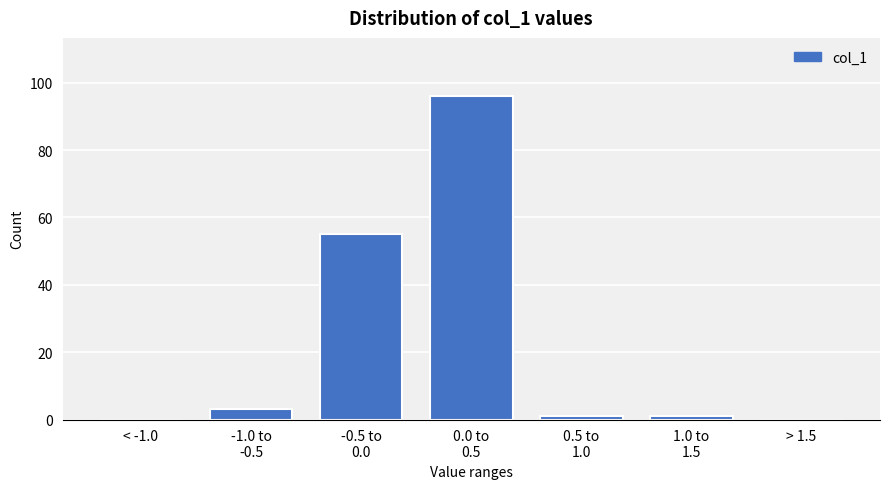

What is the greatest value displayed?

96